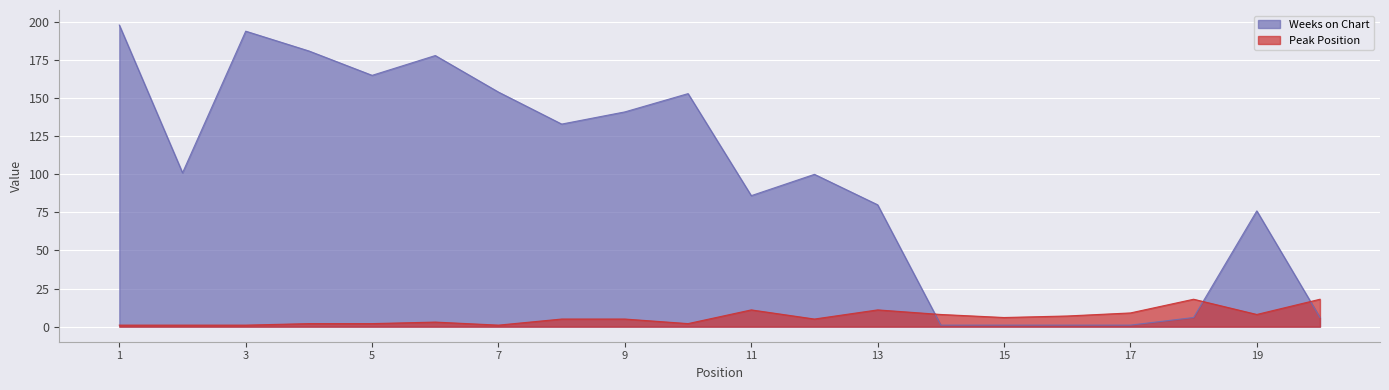

Rank the series by their average value, from highest to lowest.

Weeks on Chart, Peak Position